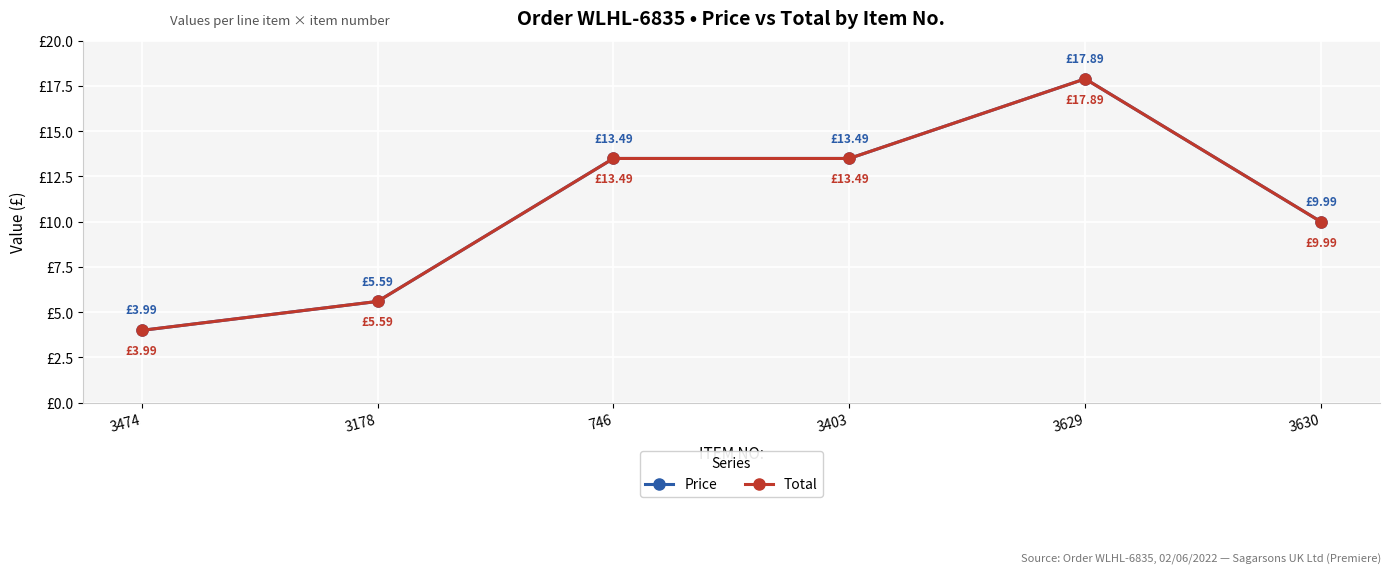

Reading left to right, extract all data points from this chart.

Price: 4.0	5.6	13.5	13.5	17.9	10.0
Total: 4.0	5.6	13.5	13.5	17.9	10.0